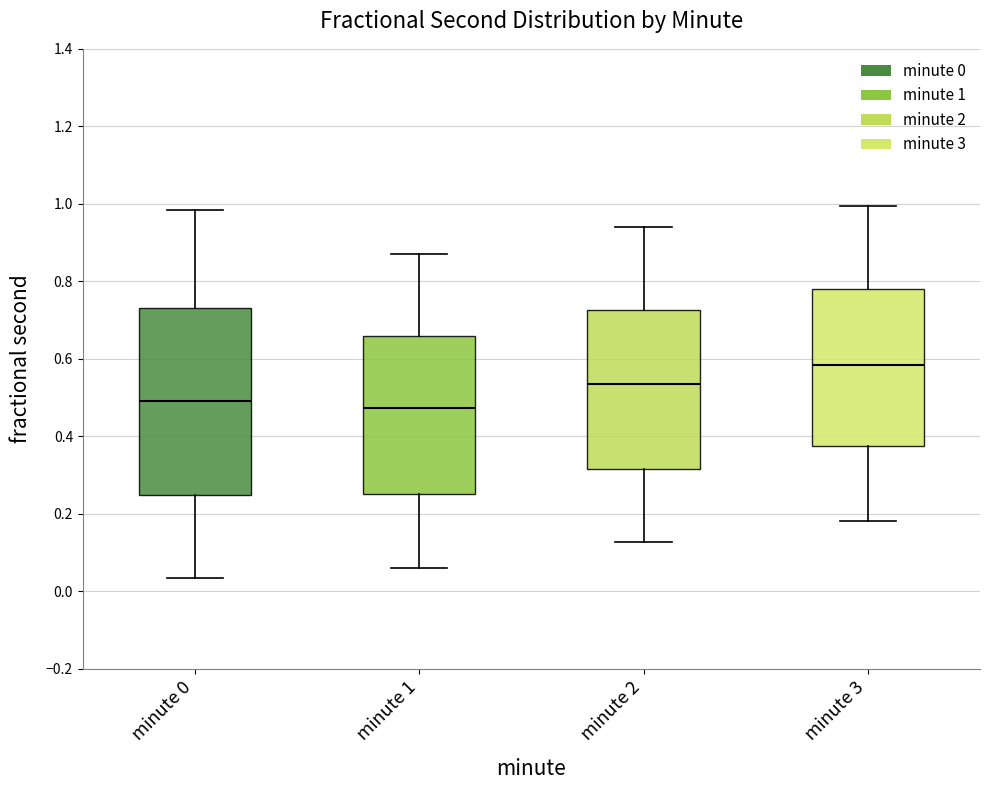

Reading left to right, read every box against the y-axis: the position of its median line, the range the box covers, and the ends of its whiskers. The values are not printed on the chart, so give them approximately, as read against the axis.

minute 0: median 0.50, box 0.24 to 0.74, whiskers 0.04 to 0.98
minute 1: median 0.48, box 0.26 to 0.66, whiskers 0.06 to 0.88
minute 2: median 0.54, box 0.32 to 0.72, whiskers 0.12 to 0.94
minute 3: median 0.58, box 0.38 to 0.78, whiskers 0.18 to 1.00